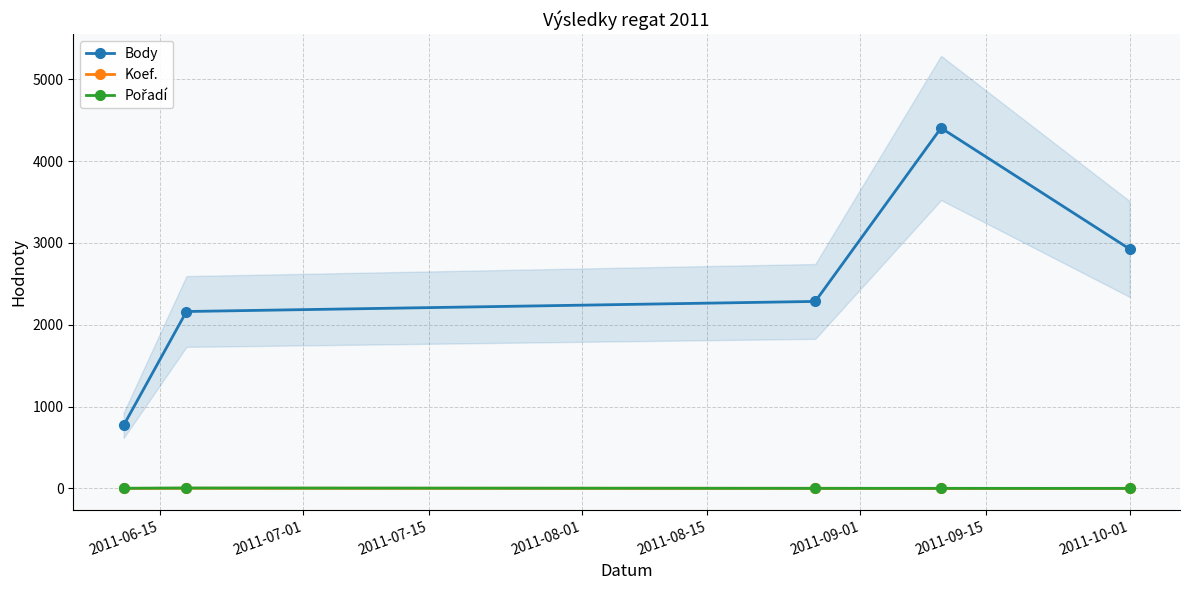

How many data points in Body are less than 2285?

2